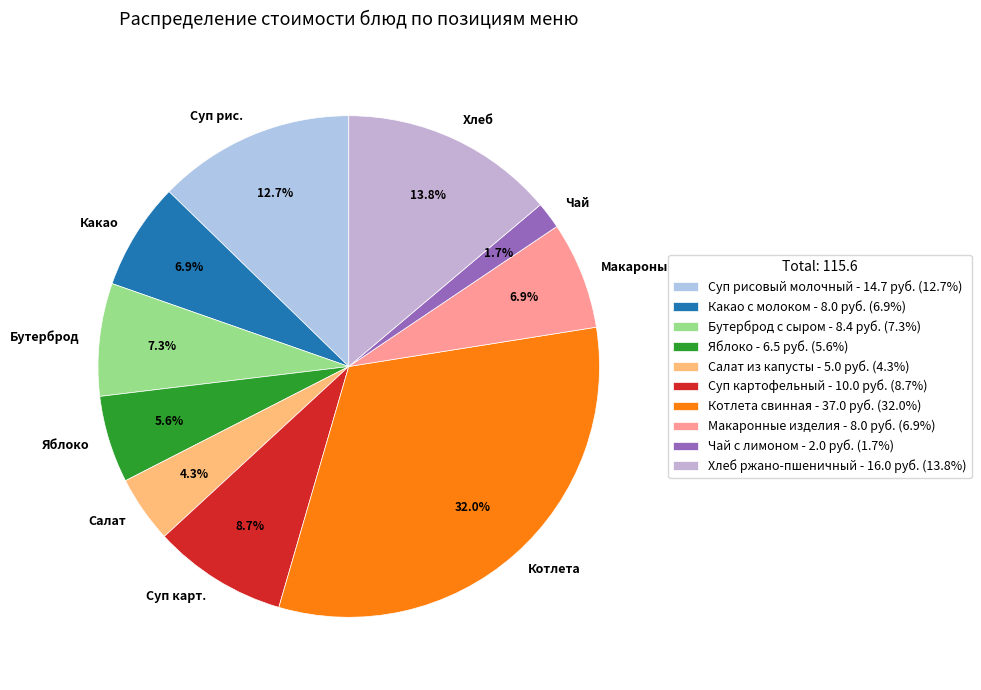

To the nearest percent, what is the difference between the largest and smallest slice percentages?

30%